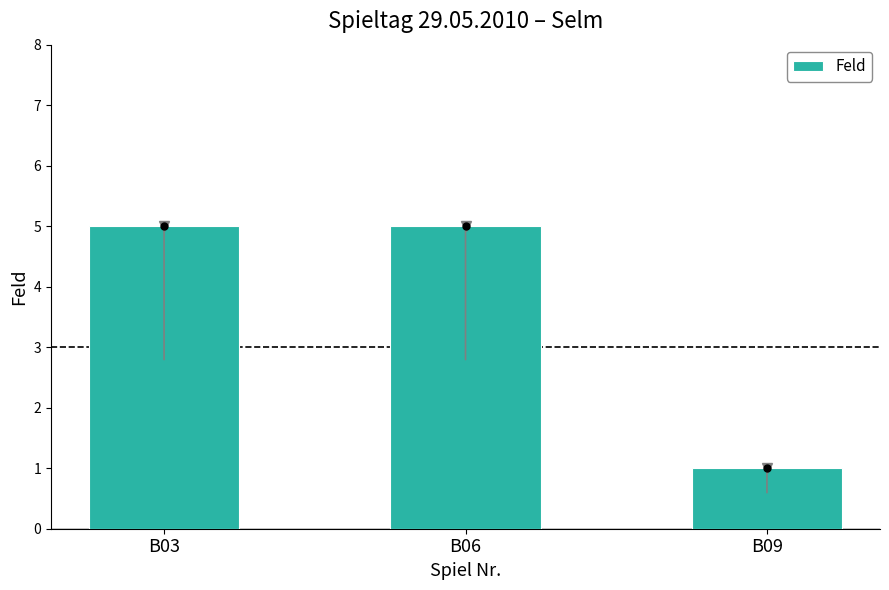

What is the sum of the values at B03 and B09?

6